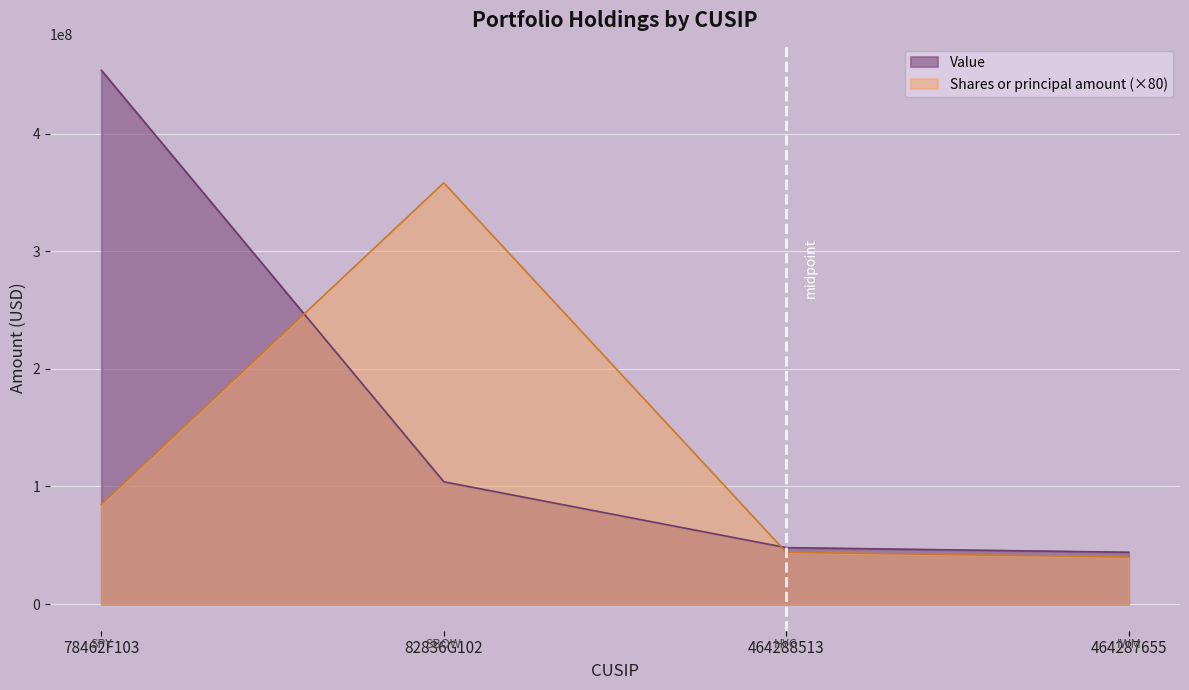

Which series changed the most between 82836G102 and 464287655?

Shares or principal amount (×80)